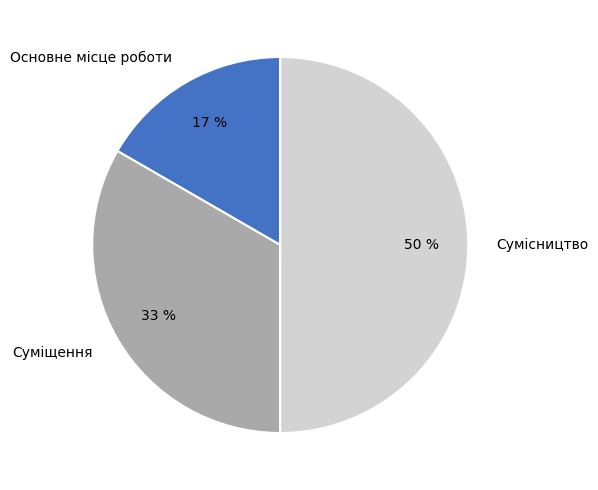

Do Основне місце роботи and Сумісництво together represent more than half of the pie?

Yes